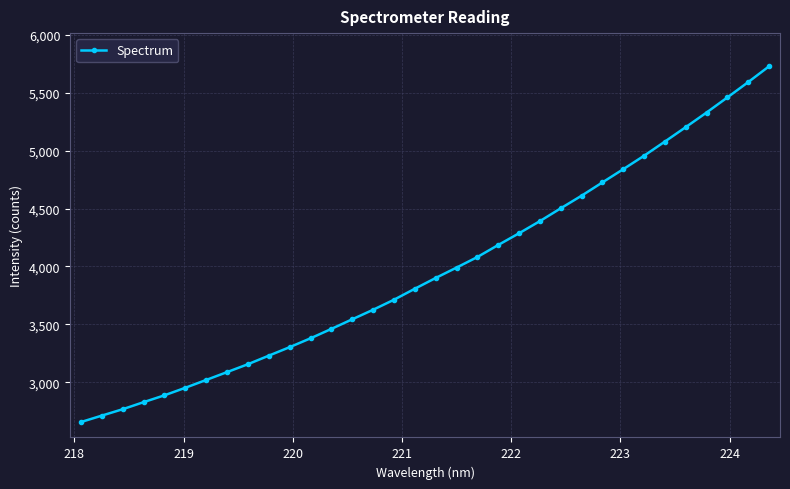

What is the minimum value shown in the chart?

2657.9